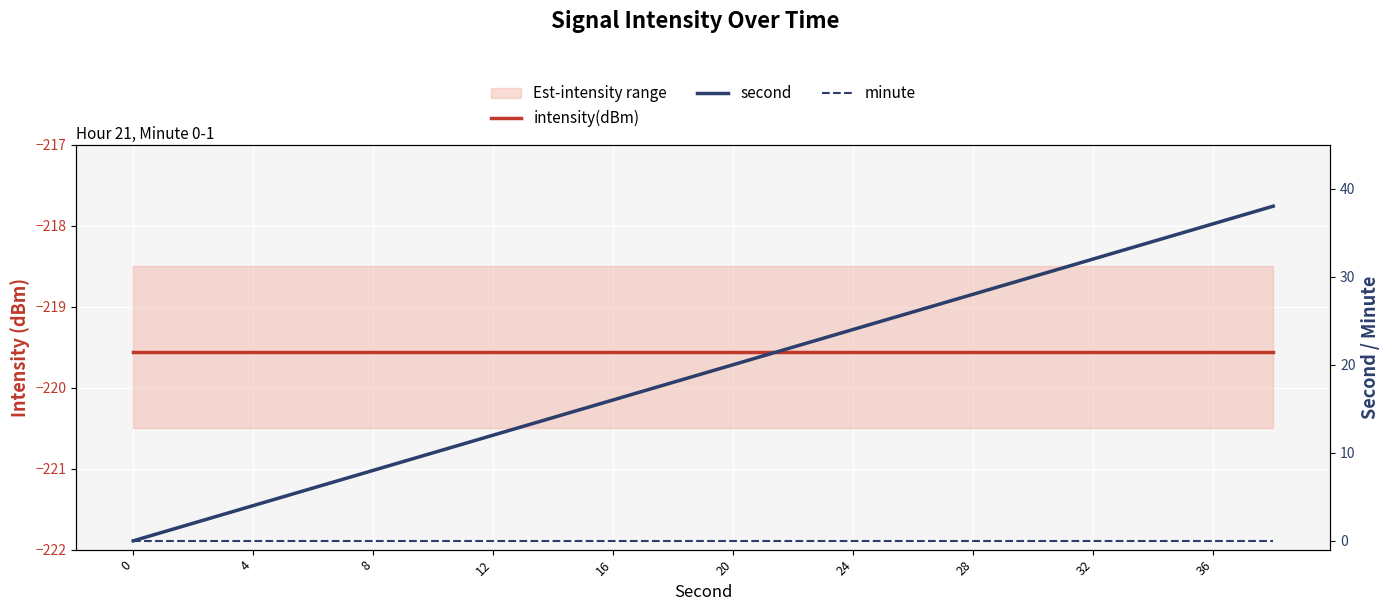

True or false: second and minute cross at least once.

False